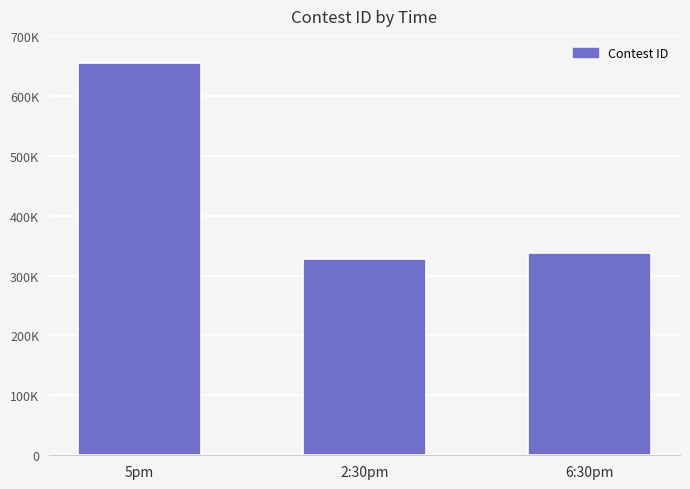

Which label corresponds to the smallest value in the chart?

2:30pm